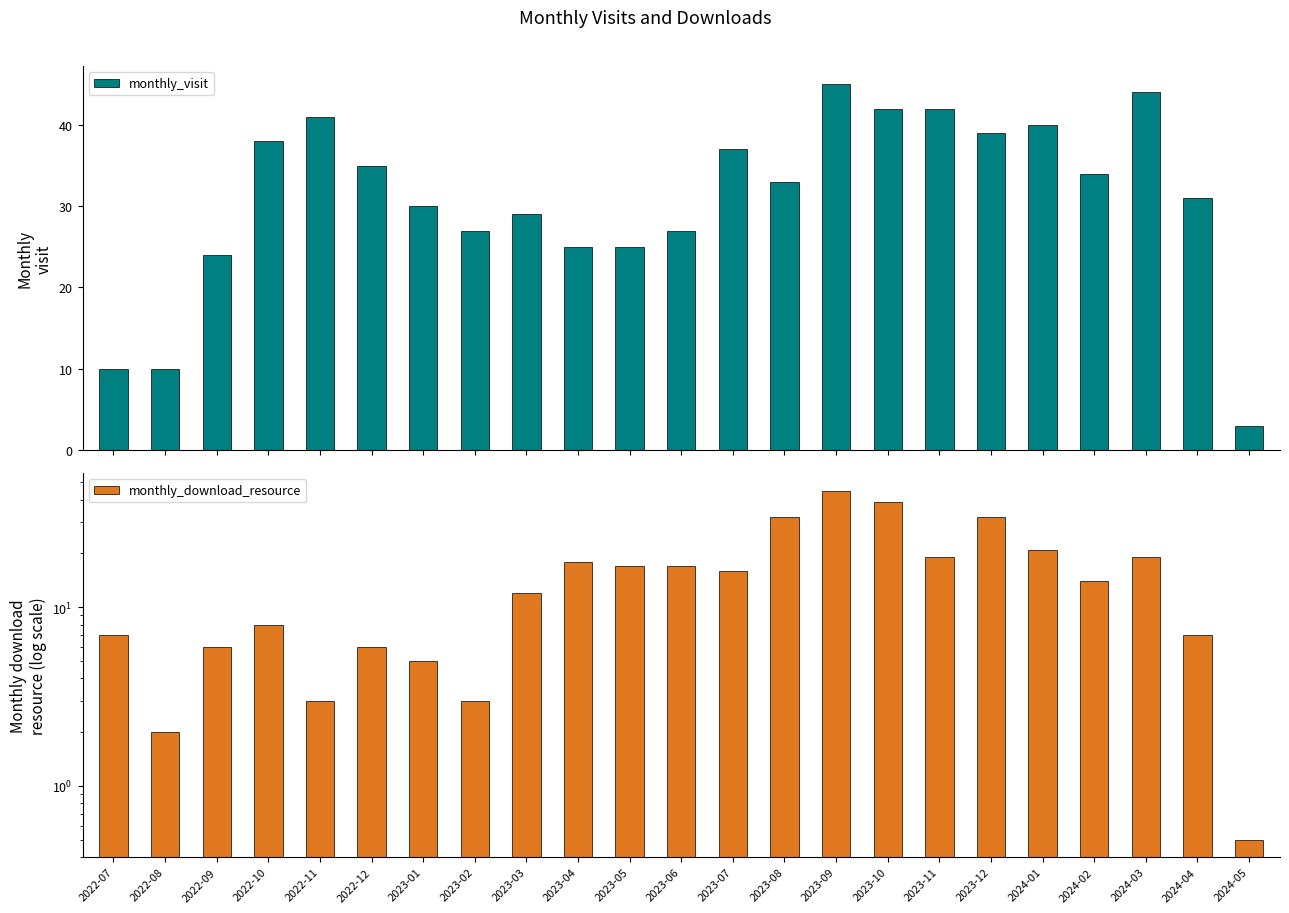

Rank the categories by monthly_visit value from highest to lowest.

2023-09, 2024-03, 2023-10, 2023-11, 2022-11, 2024-01, 2023-12, 2022-10, 2023-07, 2022-12, 2024-02, 2023-08, 2024-04, 2023-01, 2023-03, 2023-02, 2023-06, 2023-04, 2023-05, 2022-09, 2022-07, 2022-08, 2024-05